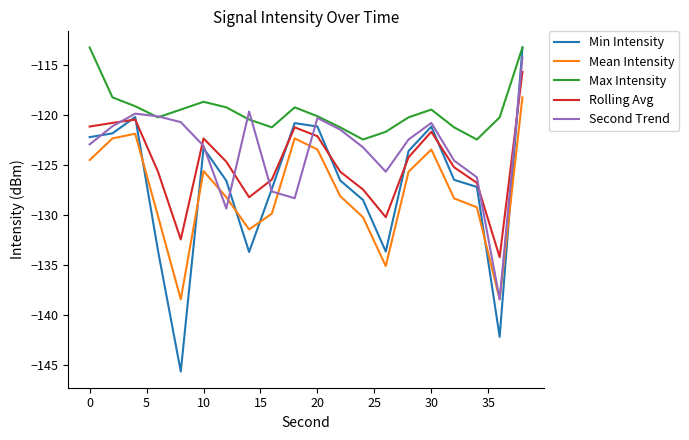

Which series has the largest range (max minus min)?

Min Intensity